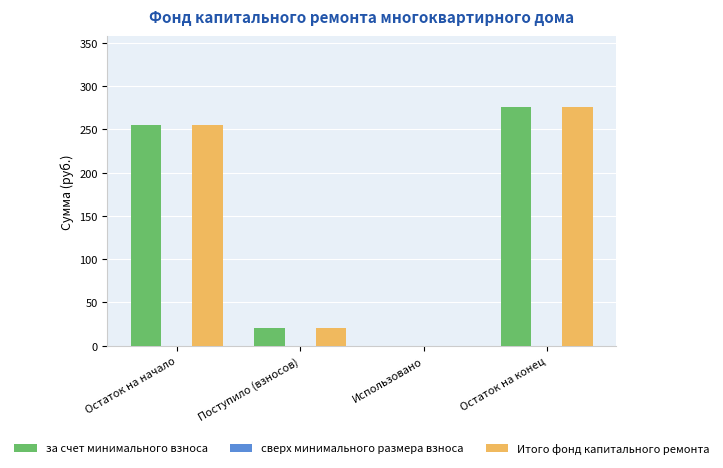

What is the total value across all series at Остаток на начало?

509.7